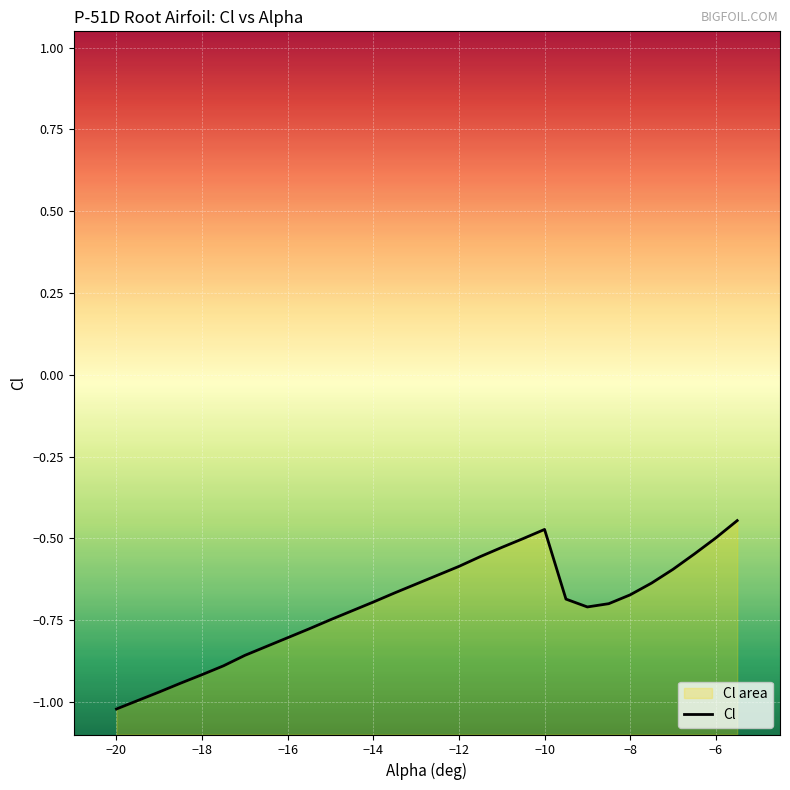

What is the difference between the second highest and minimum values?

0.5